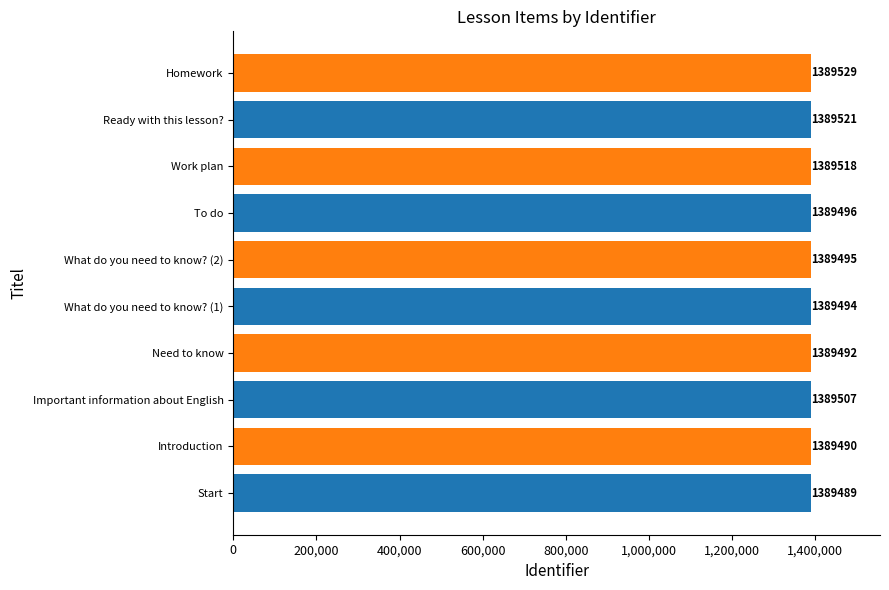

Are the bars grouped side by side (vs. stacked)?

No